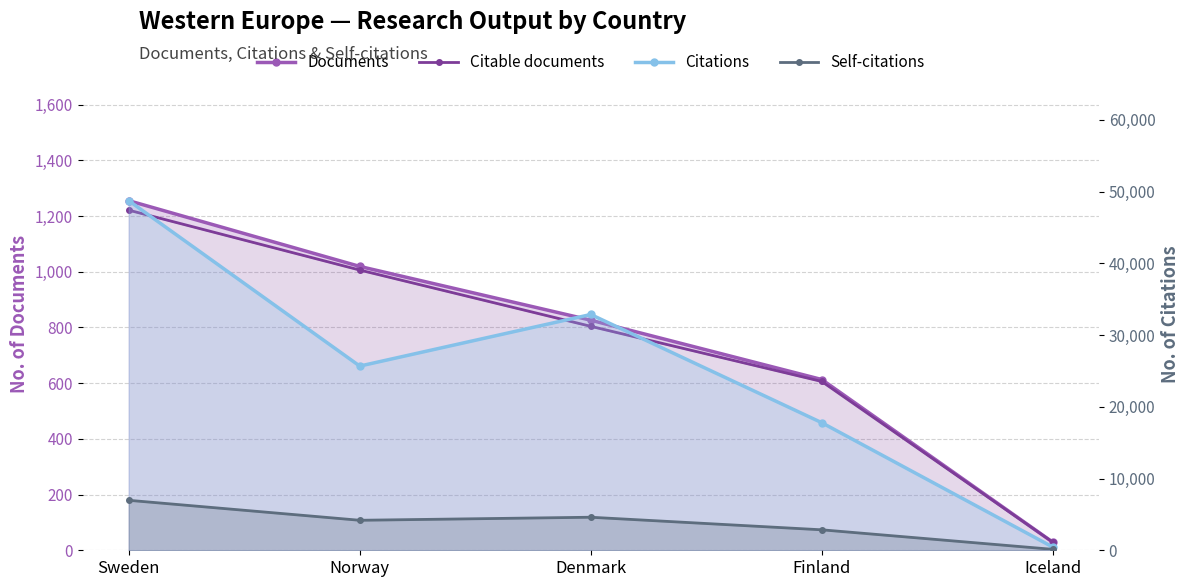

True or false: Citations has a value of 803 at Iceland.

False